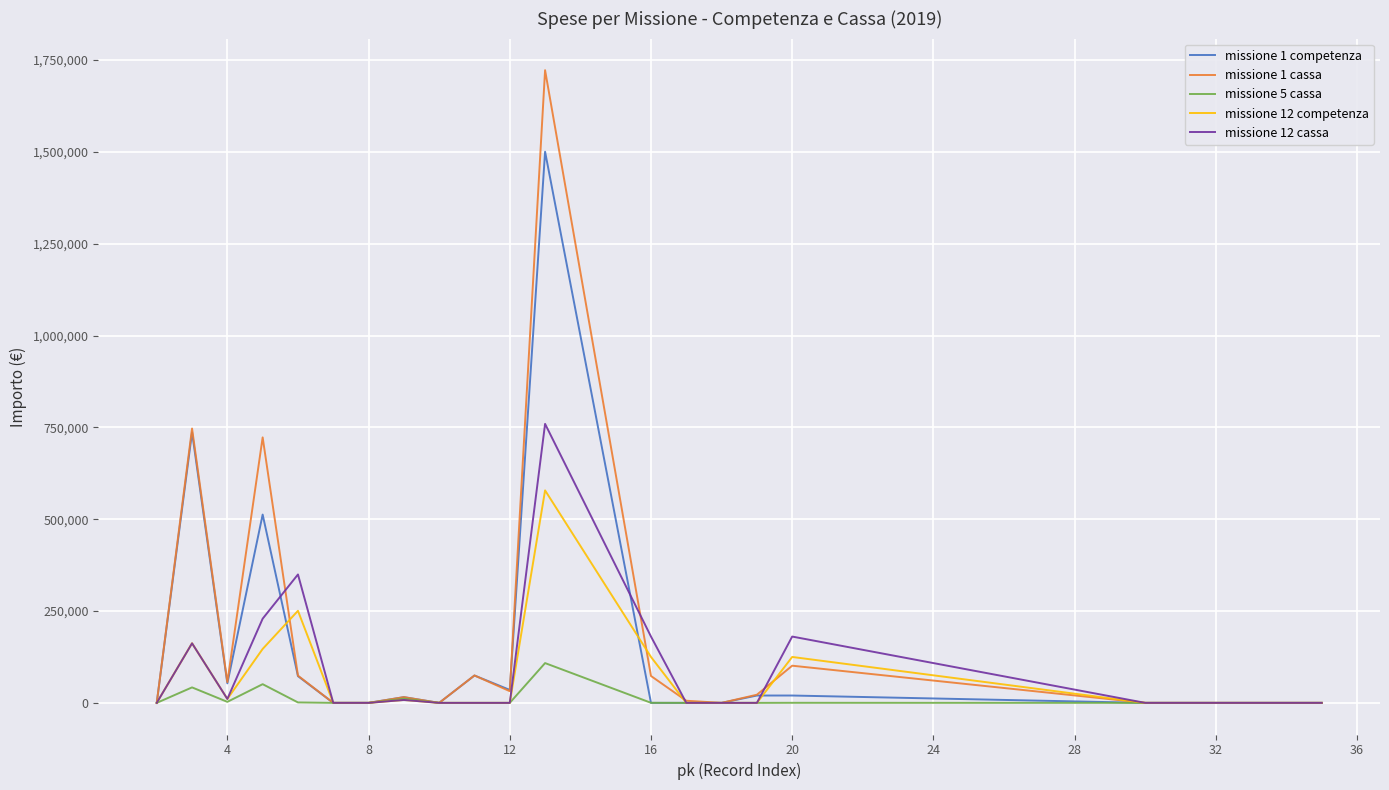

Which series has the largest range (max minus min)?

missione 1 cassa